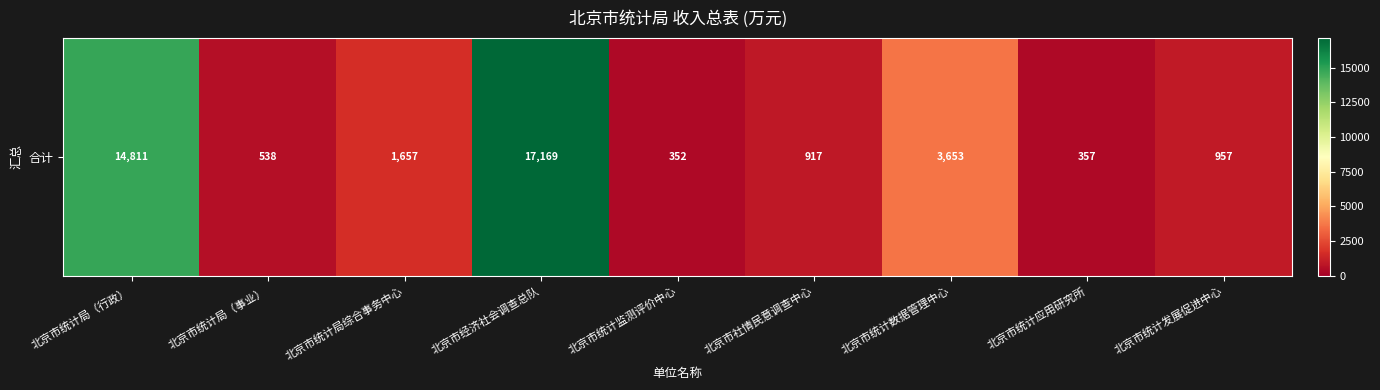

Which label corresponds to the smallest value in the chart?

北京市统计监测评价中心